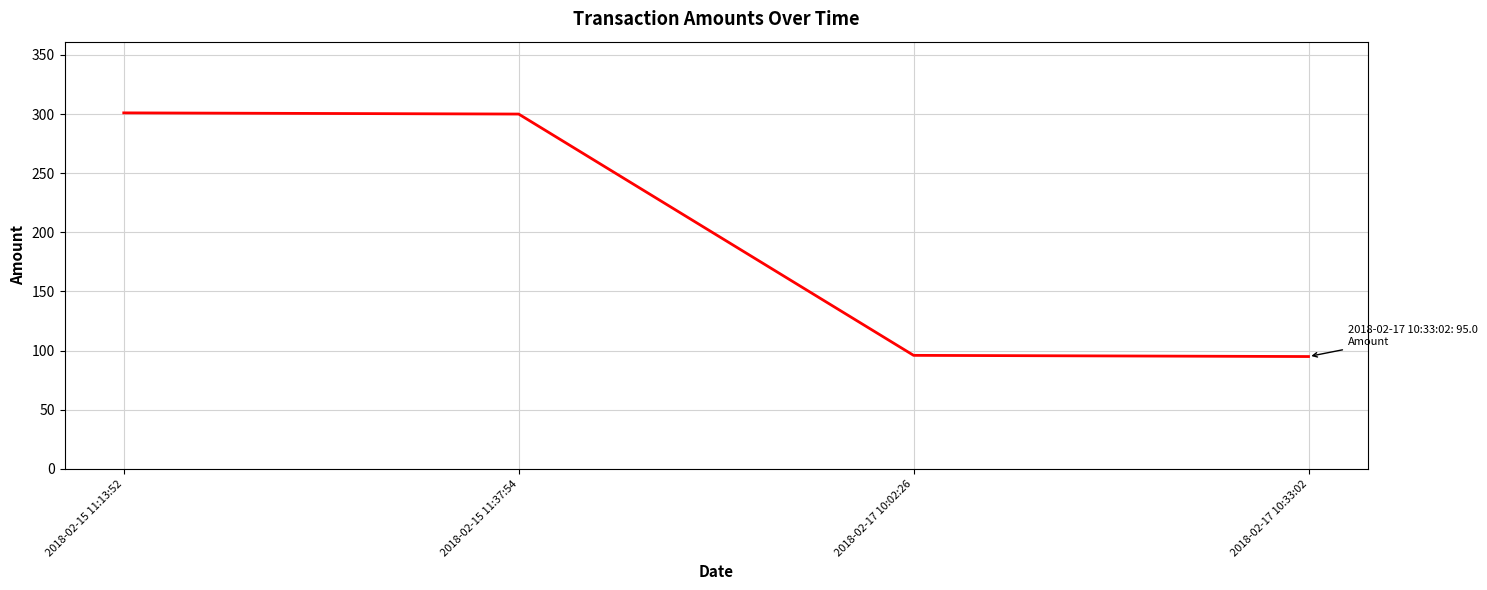

How many distinct data groups are displayed?

1